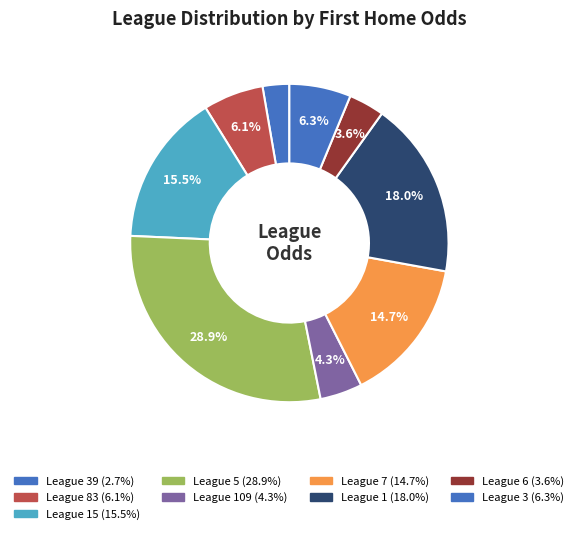

How many segments does this pie chart have?

9